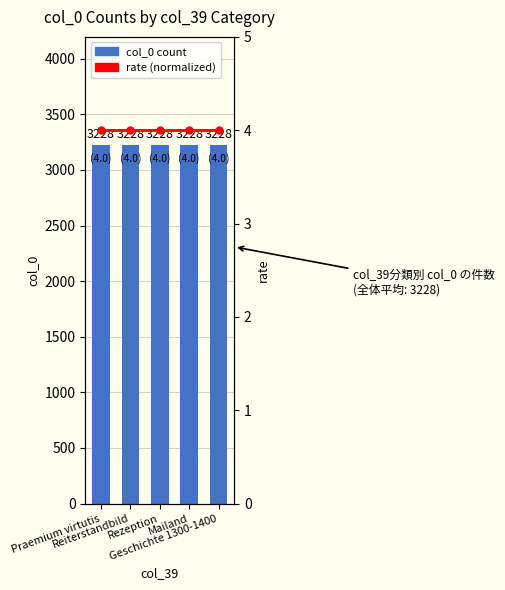

Which category has the highest value in the rate (per 10万) series?

Praemium virtutis